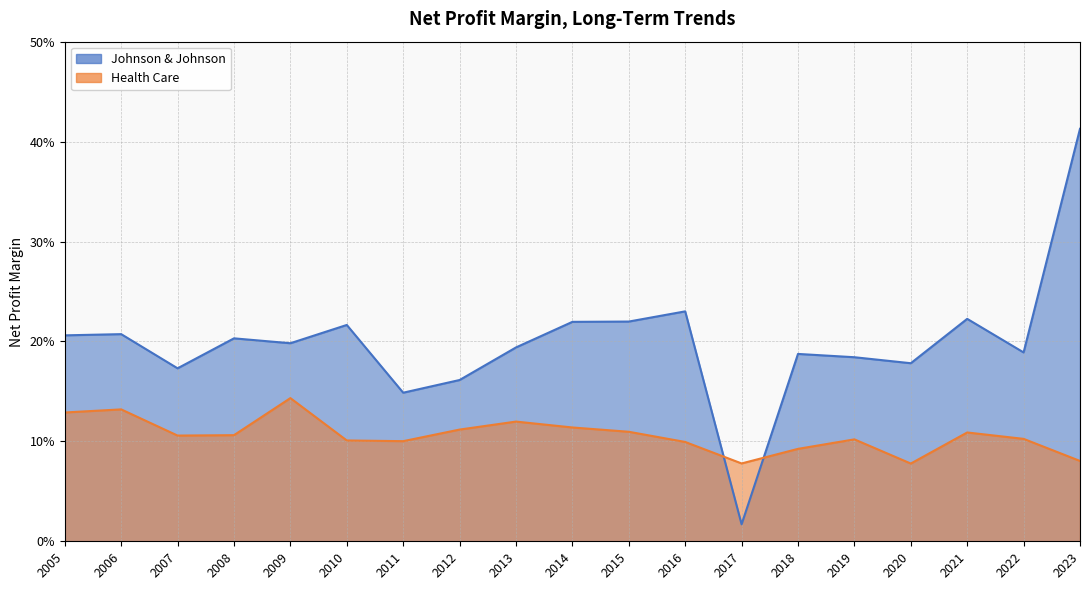

Does the chart have visible grid lines?

Yes